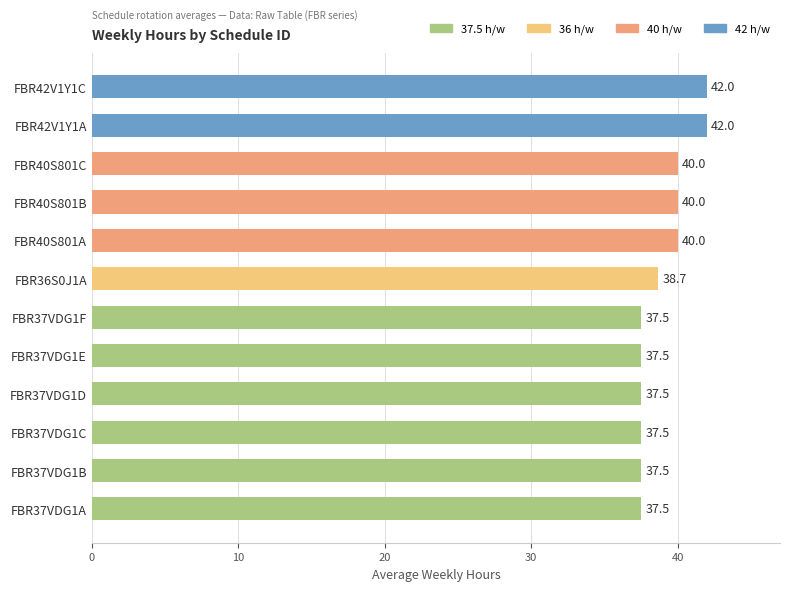

What is the average value?

39.0